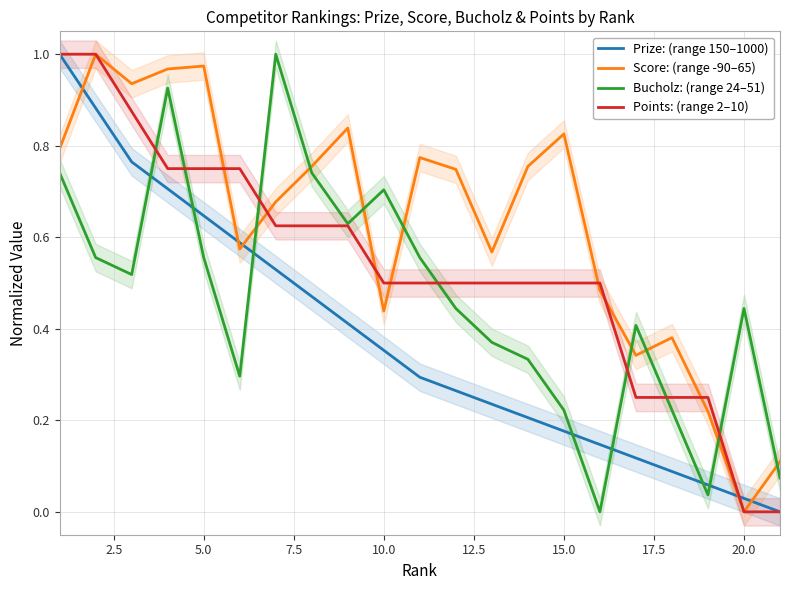

Does the chart display data point markers on the line(s)?

No